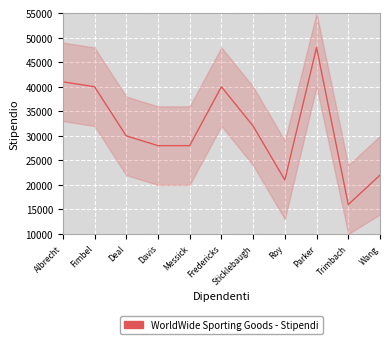

Reading left to right, list all the values displayed in this chart.

Albrecht=41000	Fimbel=40000	Deal=30000	Davis=28000	Messick=28000	Fredericks=40000	Sticklebaugh=32000	Roy=21000	Parker=48000	Trimbach=16000	Wang=22000